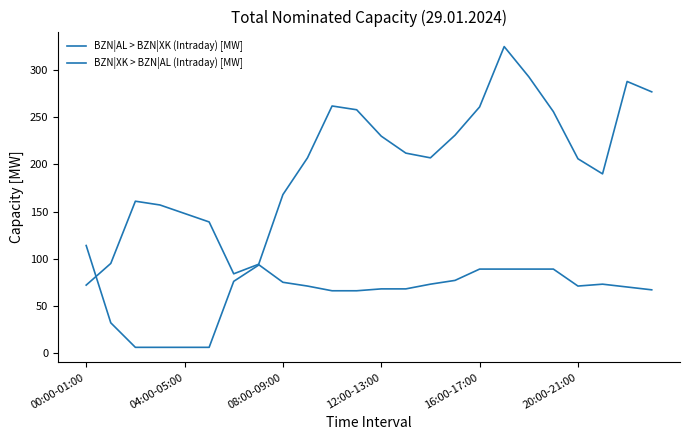

Where is the first local maximum for BZN|AL > BZN|XK (Intraday) [MW]?

10